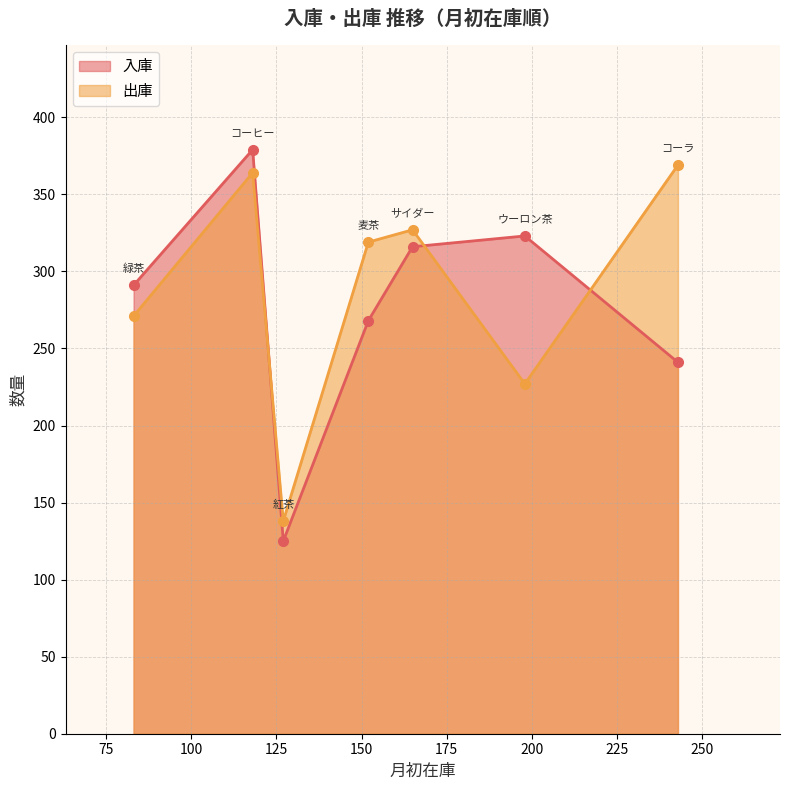

Does the chart display data point markers on the line(s)?

Yes